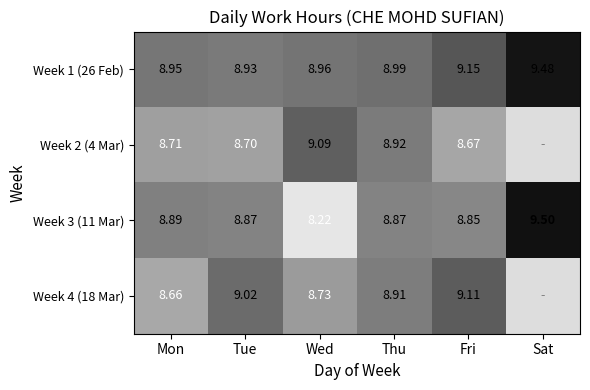

Is the value of Week 3 (11 Mar) at Tue greater than the value of Week 2 (4 Mar) at Wed?

No